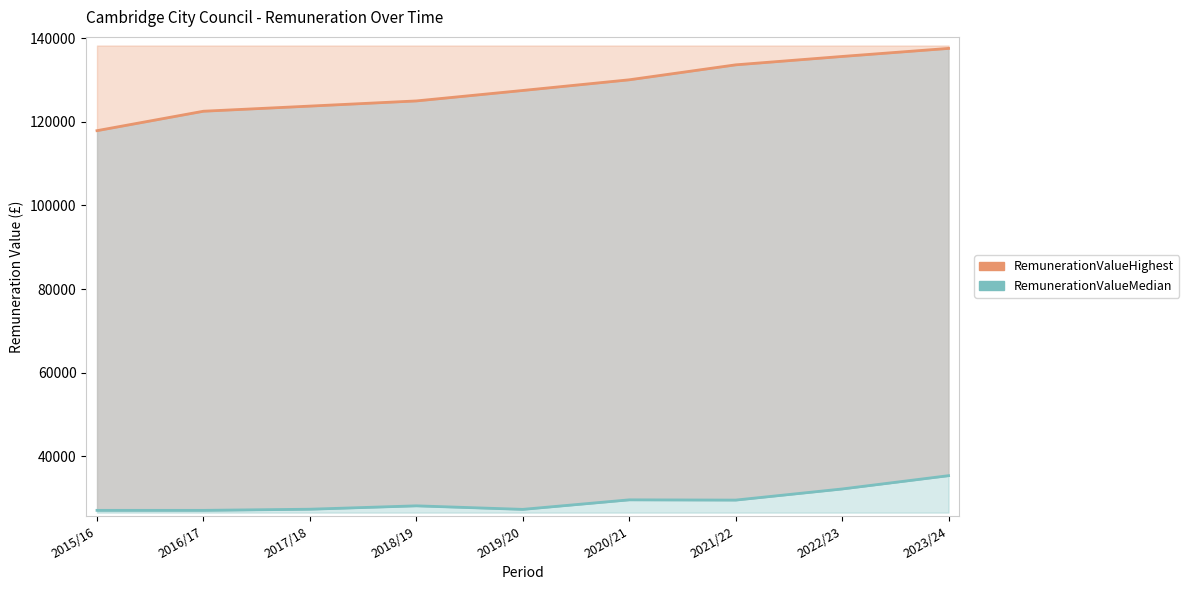

True or false: RemunerationValueHighest and RemunerationValueMedian cross at least once.

False